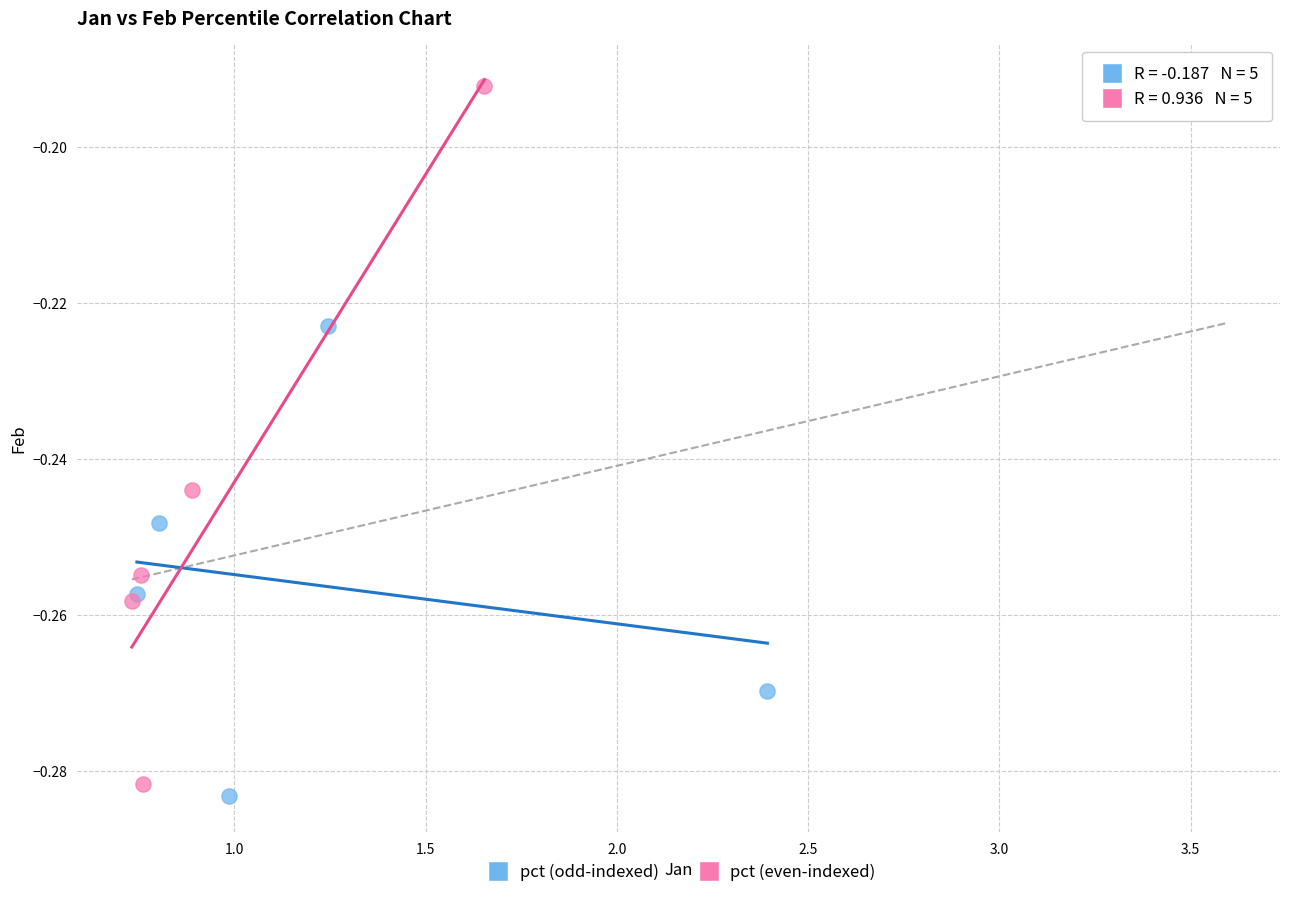

What are all the series names shown in the legend?

pct (odd-indexed), pct (even-indexed)